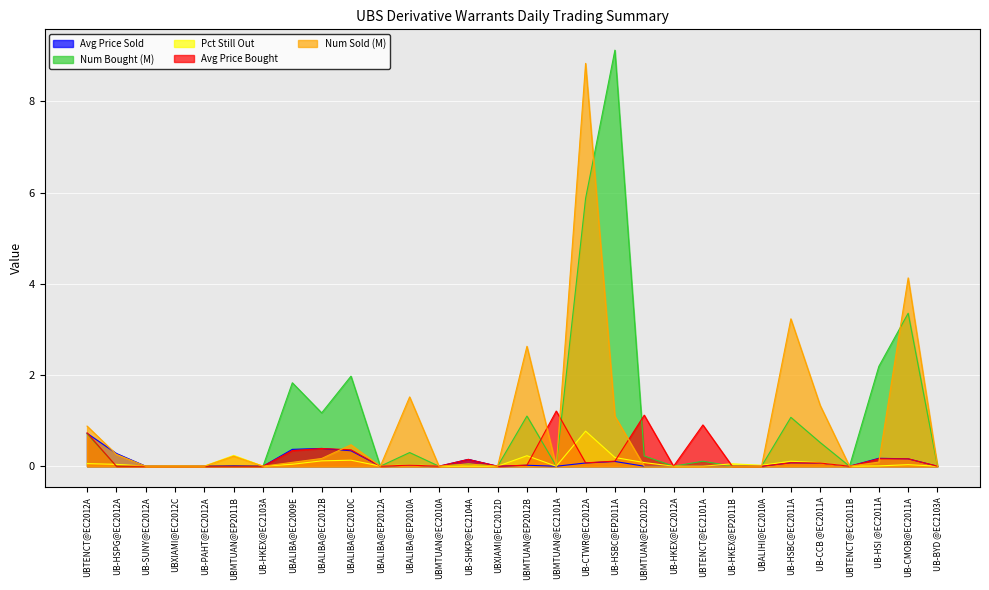

What is the sum of the Num Bought (M) values at UB-HKEX@EC2103A and UBALIBA@EC2009E?

1.8